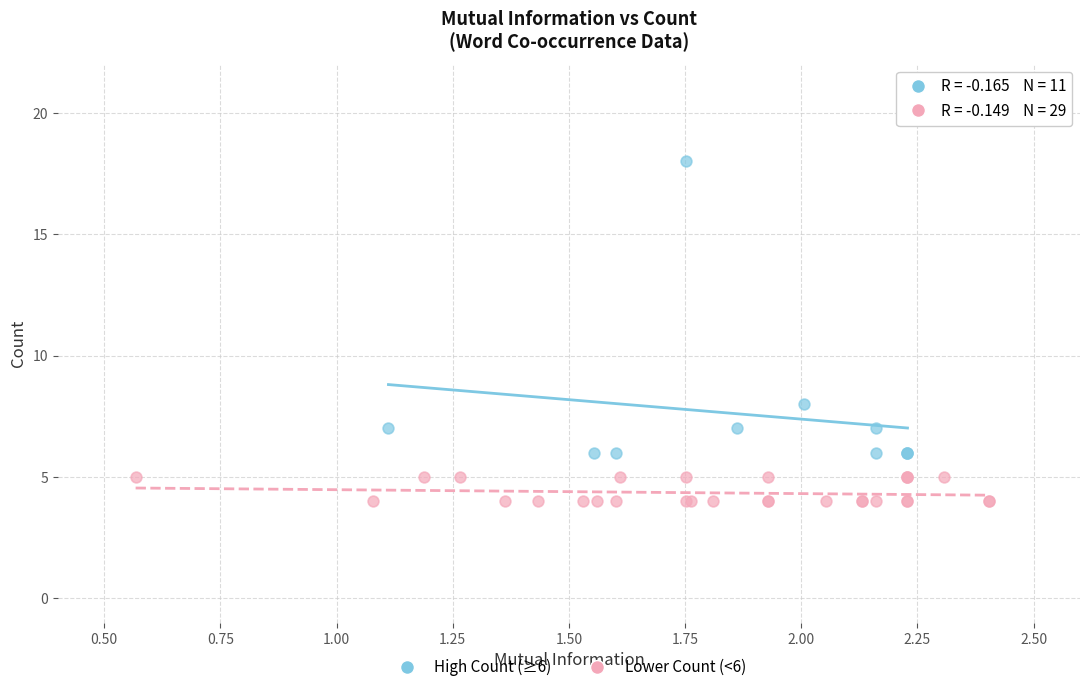

Which series reaches the minimum Y coordinate?

Lower Count (<6)